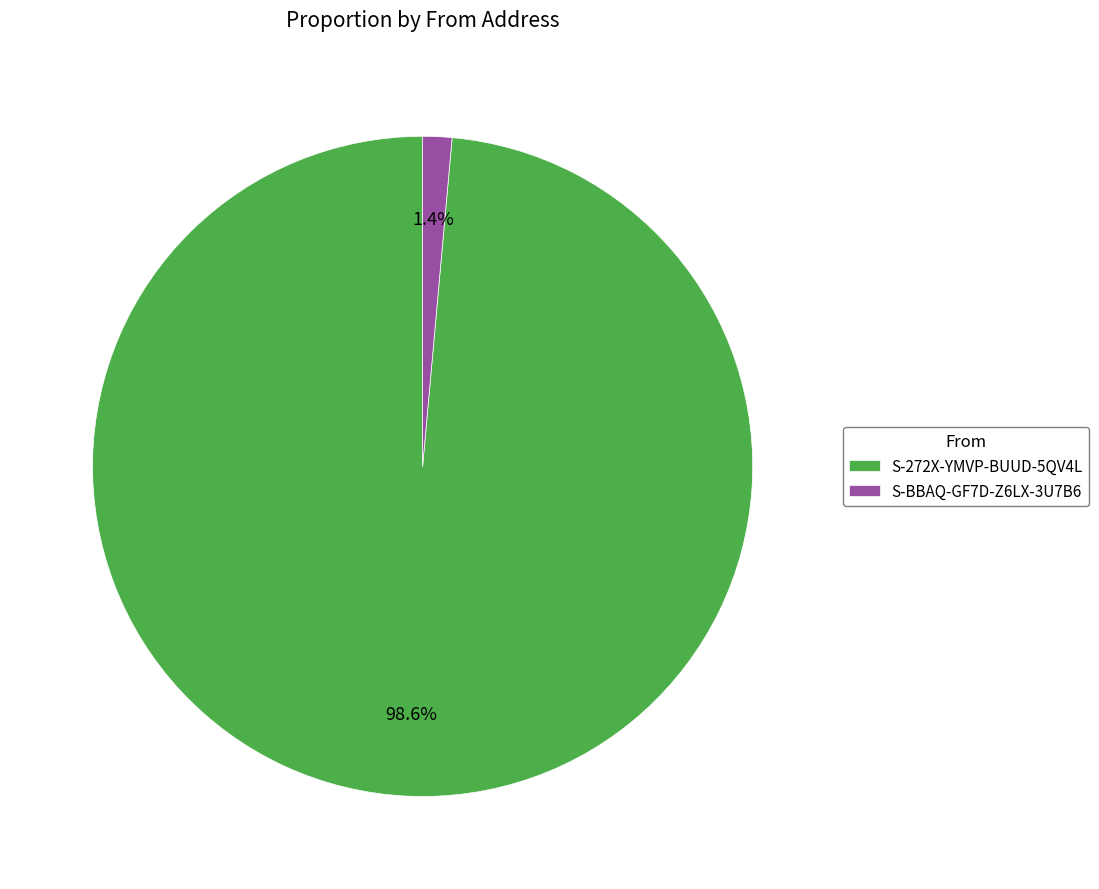

What percentage is the S-BBAQ-GF7D-Z6LX-3U7B6 slice, to the nearest percent?

1%